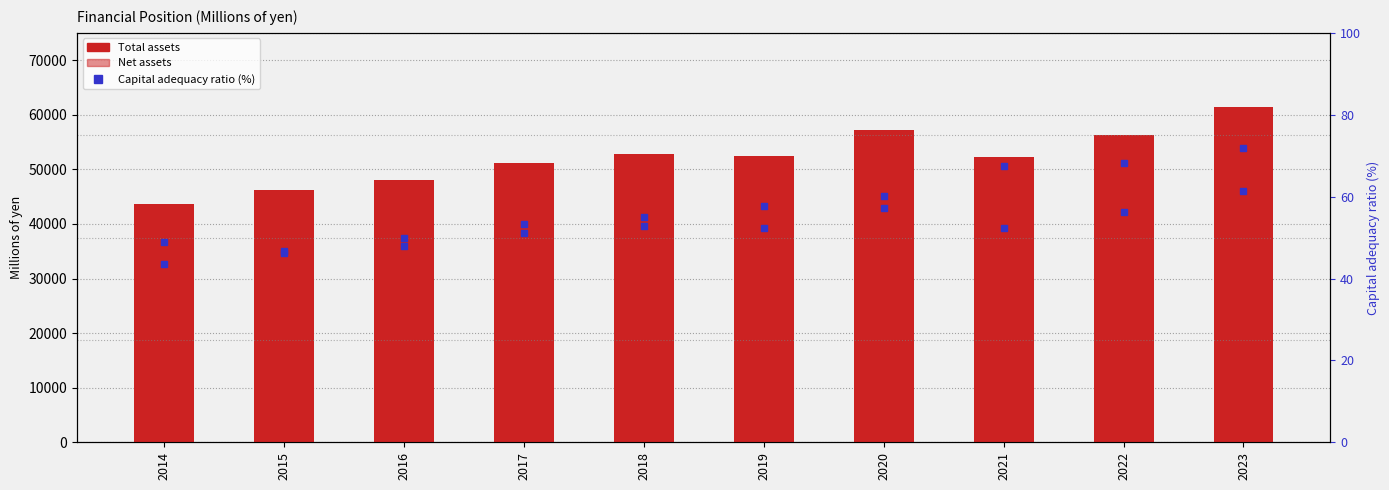

How many groups of bars are there?

10